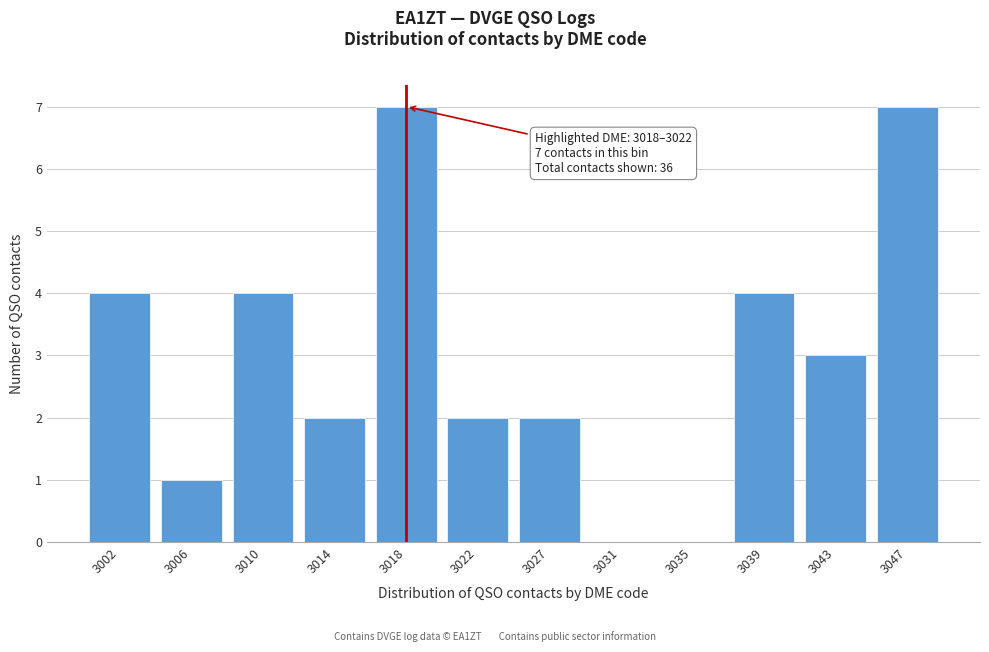

Reading left to right, list all the values displayed in this chart.

3002=4	3006=1	3010=4	3014=2	3018=7	3022=2	3027=2	3031=0	3035=0	3039=4	3043=3	3047=7